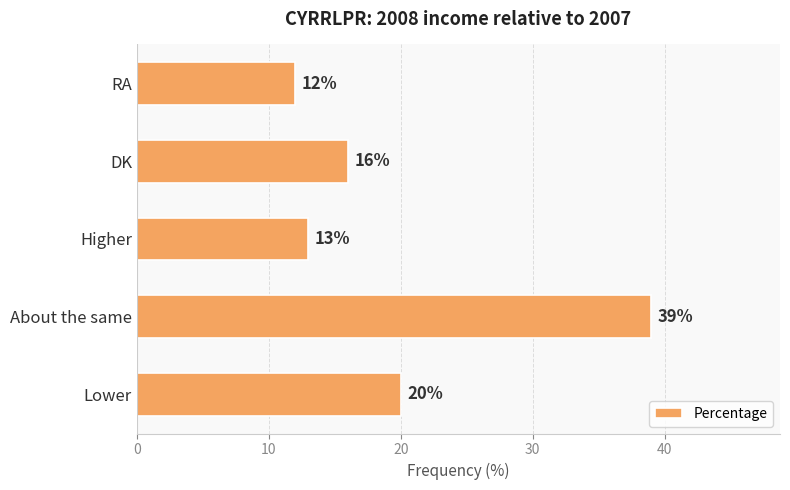

Which category has the lowest value across all series?

RA